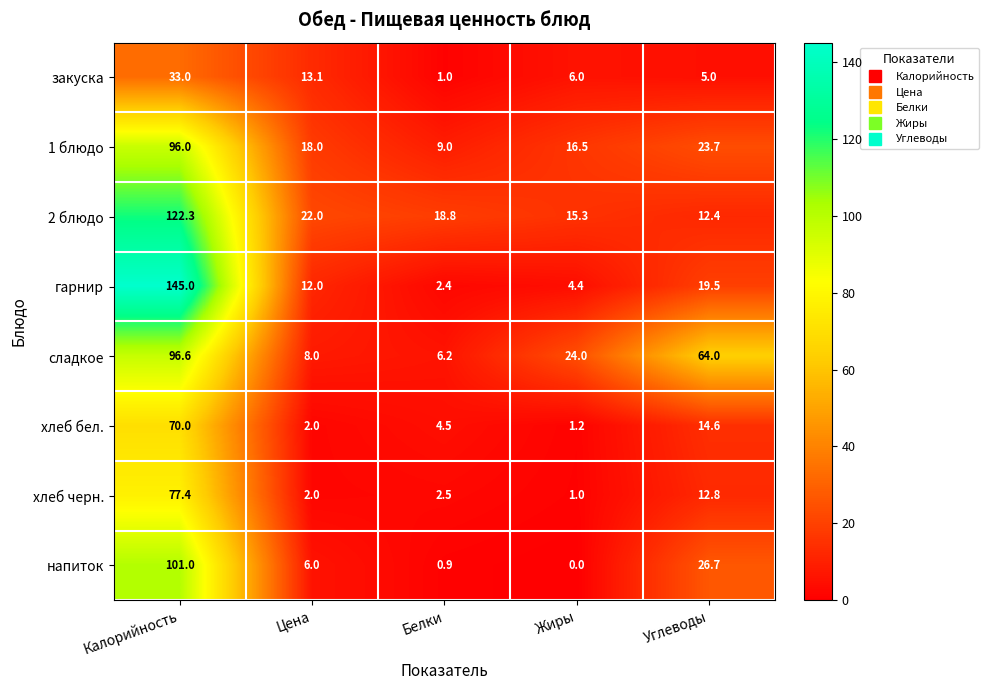

At which label does сладкое first exceed 24?

Калорийность